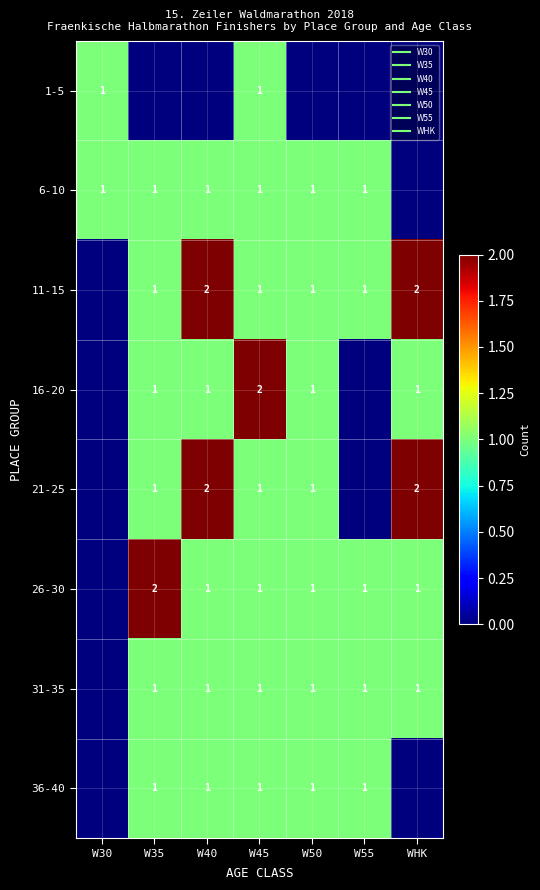

The 36-40 series shows 0 at W40. True or false?

False